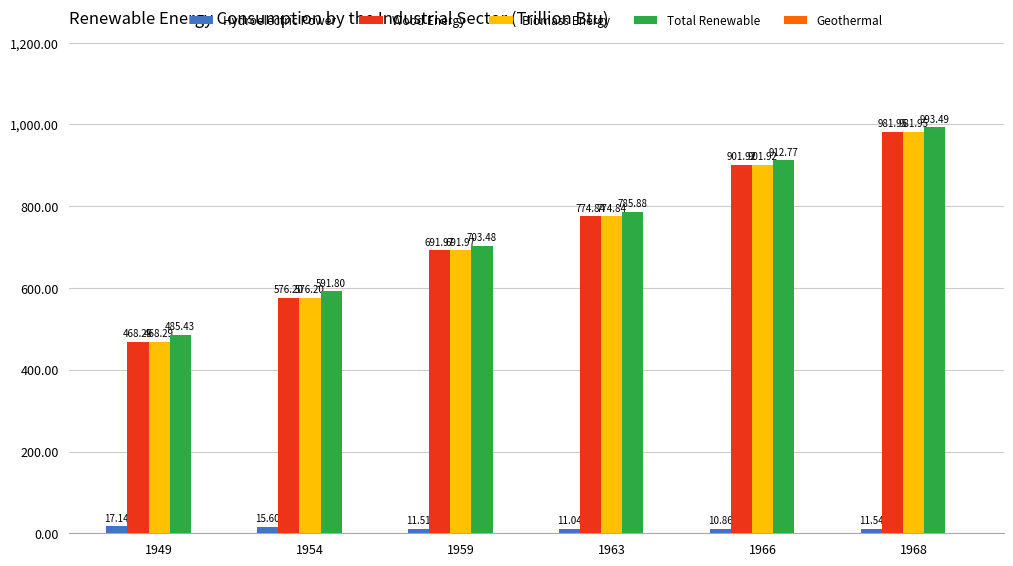

What is the greatest value displayed?

993.5